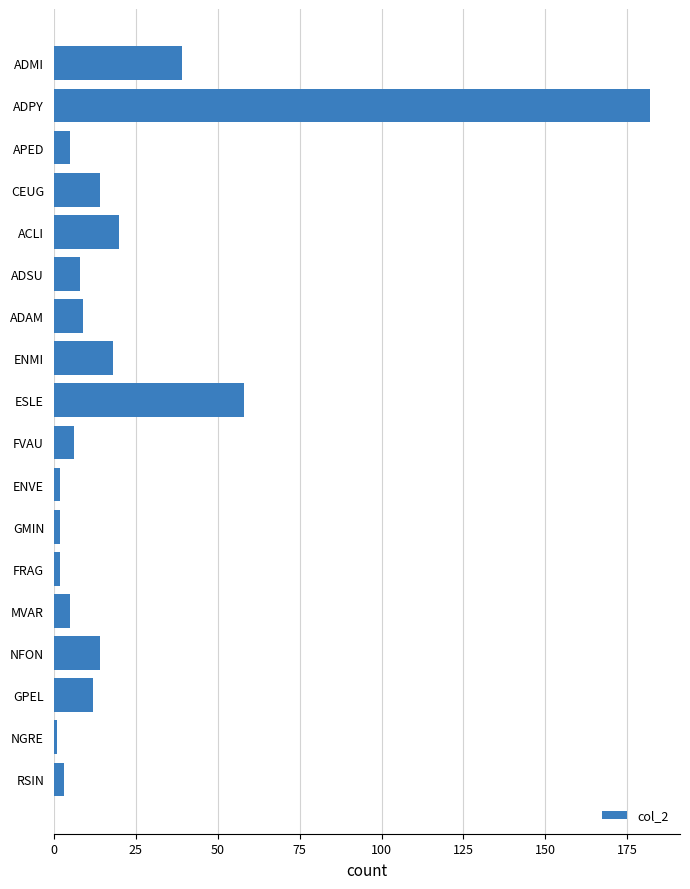

The value at ACLI is 34. True or false?

False